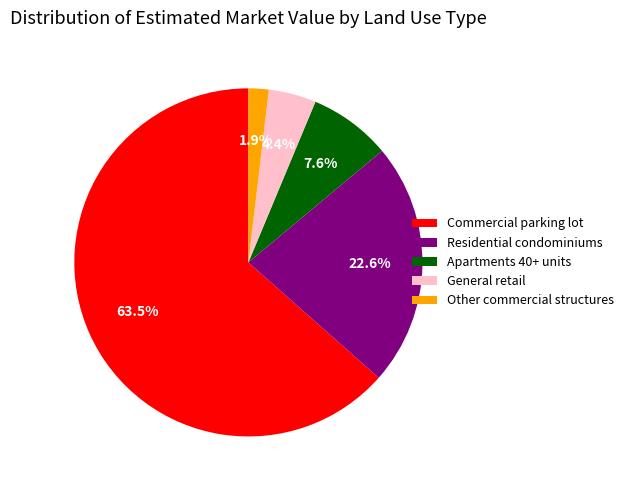

What is the smallest slice in the pie chart?

Other commercial structures